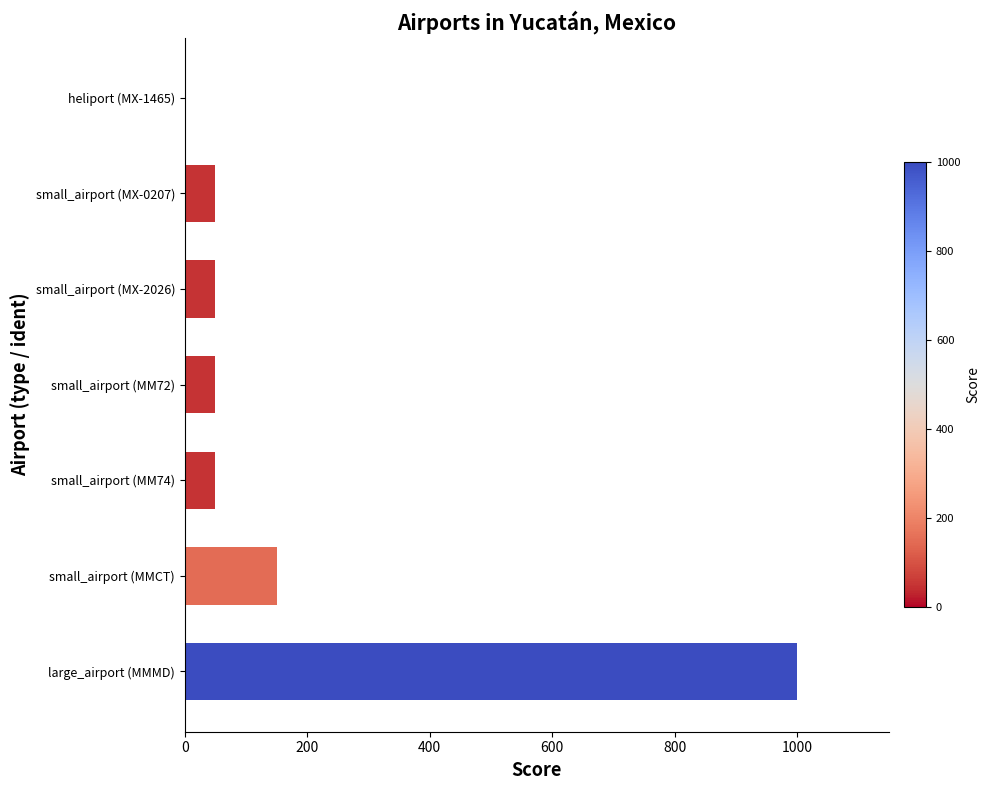

What is the change in value from large_airport (MMMD) to small_airport (MX-0207)?

-950